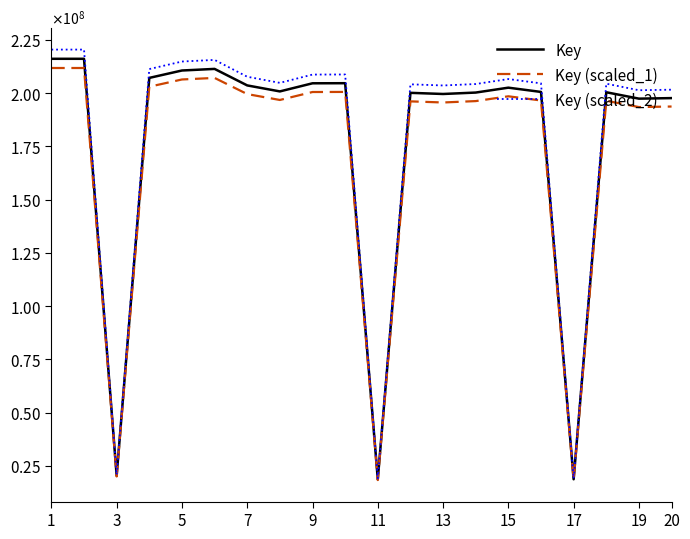

True or false: Key (scaled_2) and Key (scaled_1) intersect in this chart.

False